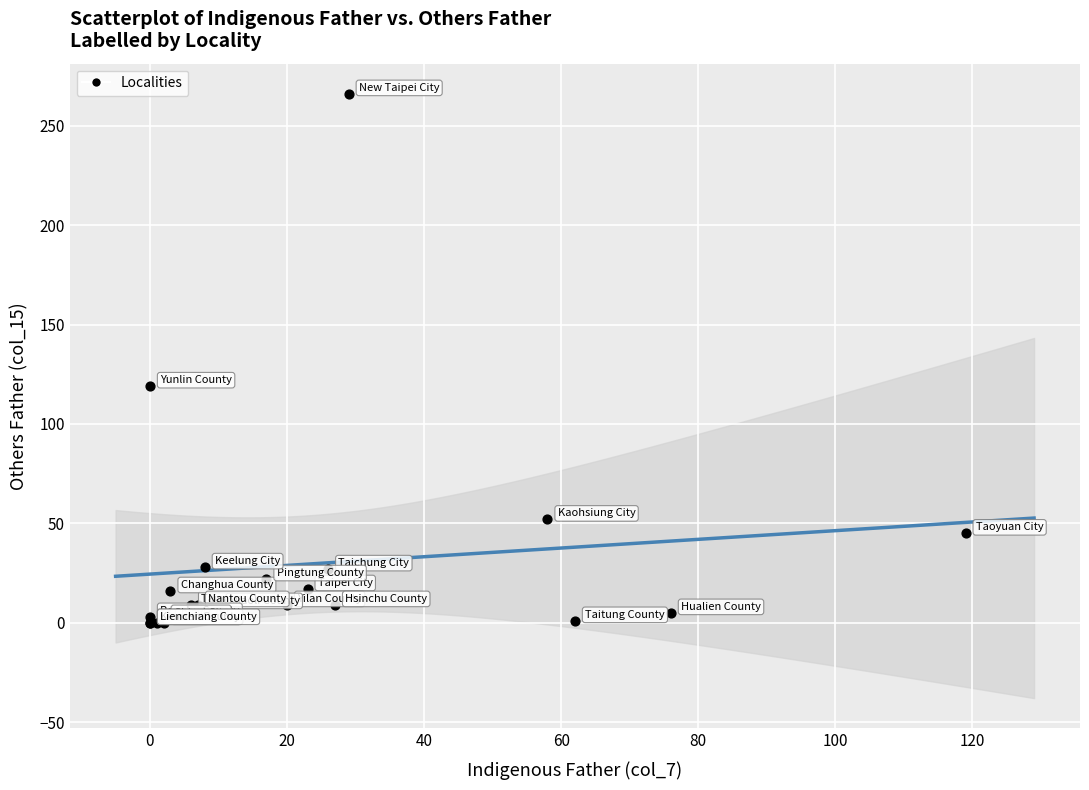

What Y value in the scatter plot is closest to 133?

119